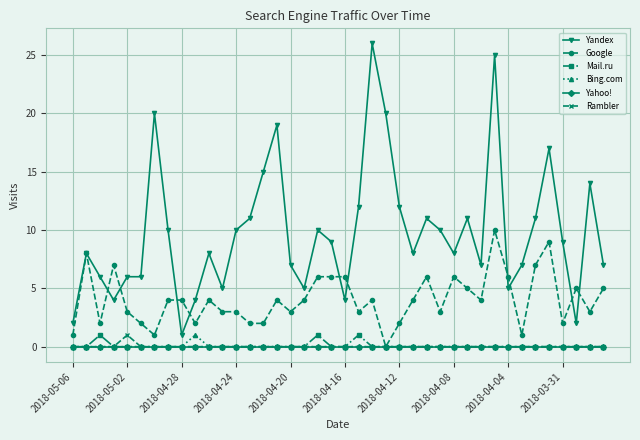

True or false: Bing.com and Yandex intersect in this chart.

False